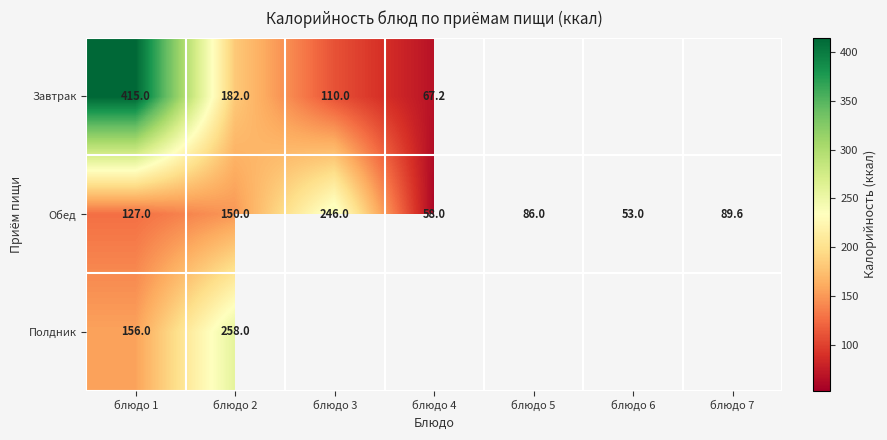

Is it true that Полдник equals 156.0 at блюдо 1?

True